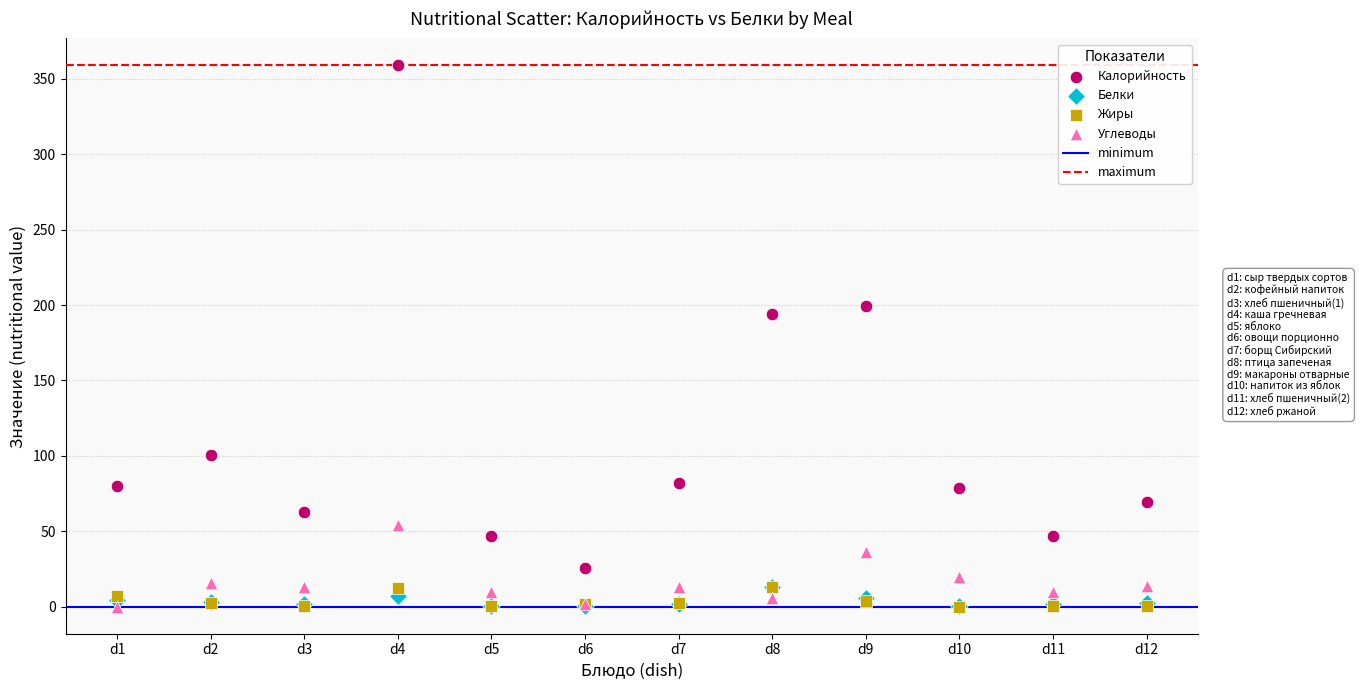

Across all series, what Y value is closest to 179?

194.0